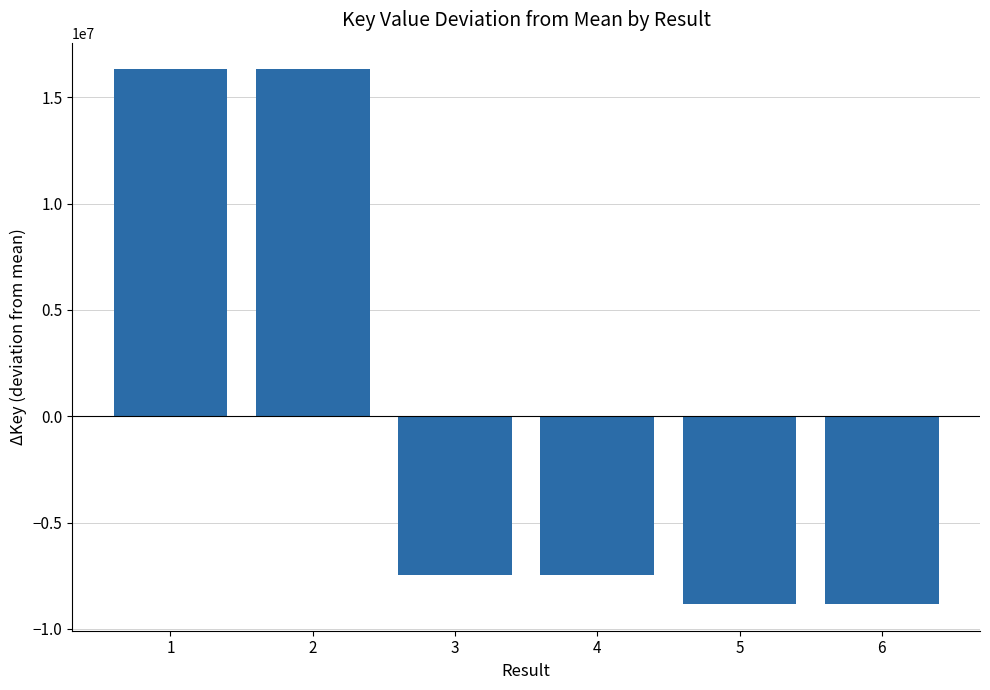

At which label does the data first exceed -7483940?

1